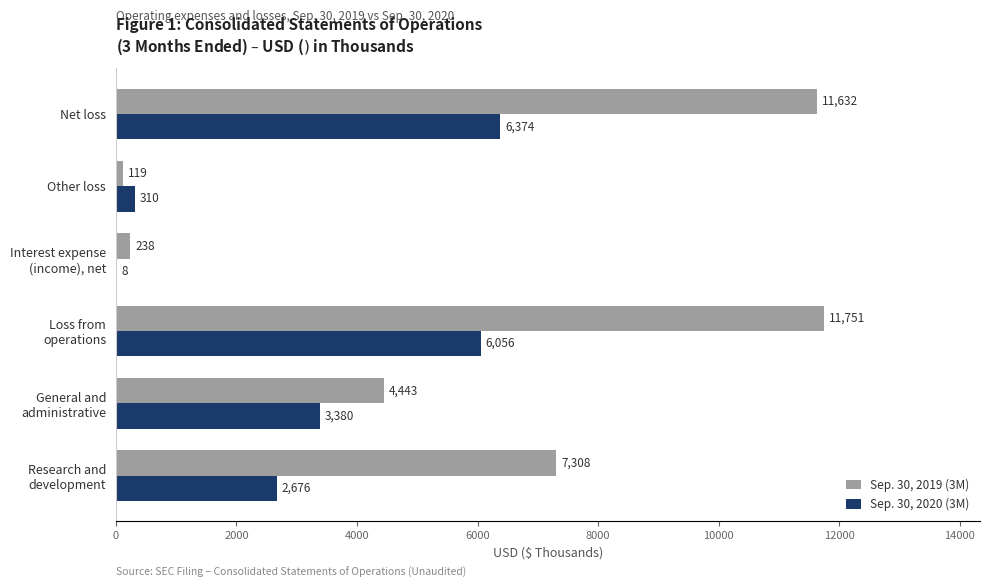

How many data points does each series have?

6